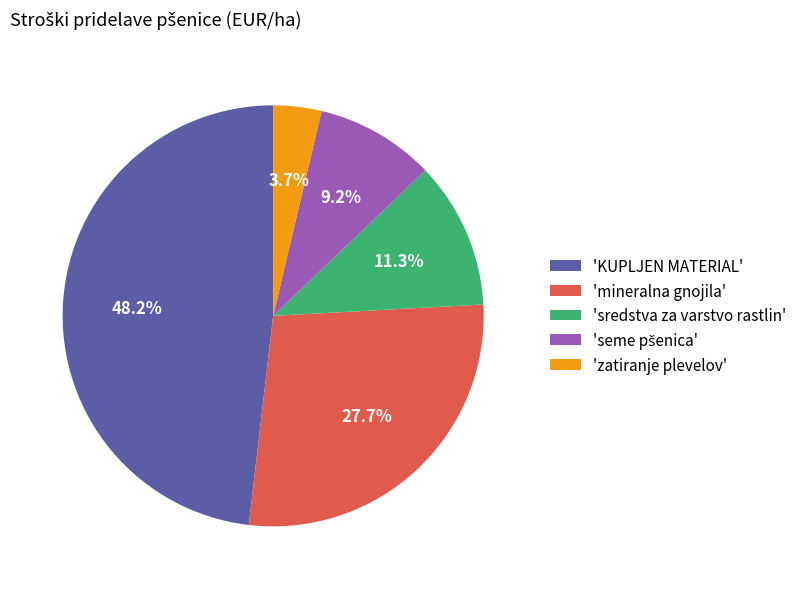

Combined, what portion of the pie is 'mineralna gnojila' and 'zatiranje plevelov'?

31.4%